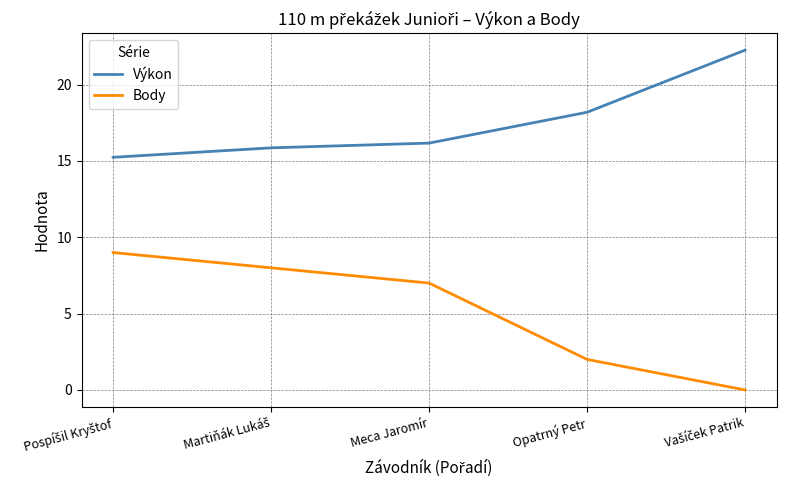

Which series has the widest spread of values?

Body